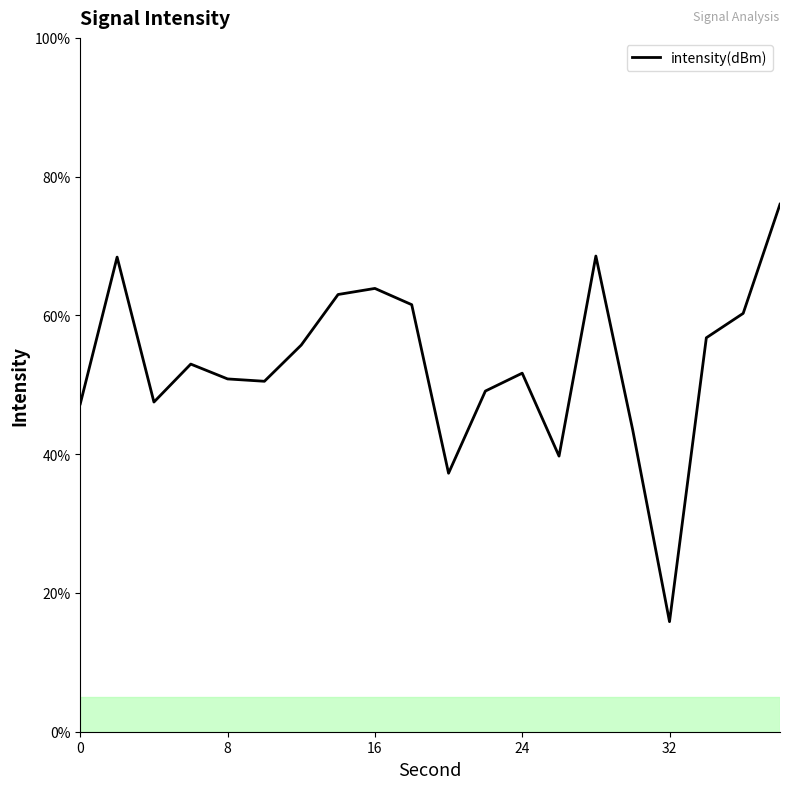

What is the difference between the maximum and minimum values?

60.2